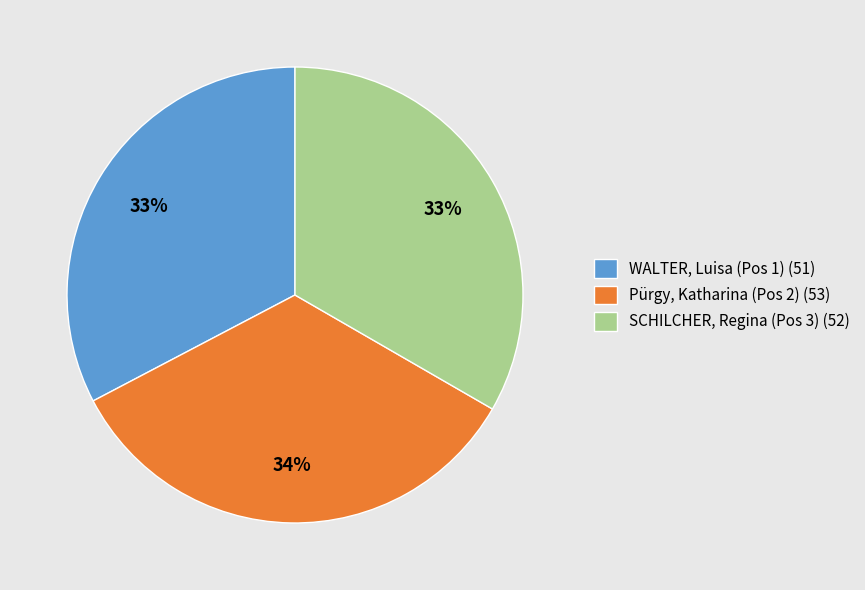

Count the number of slices in the pie.

3